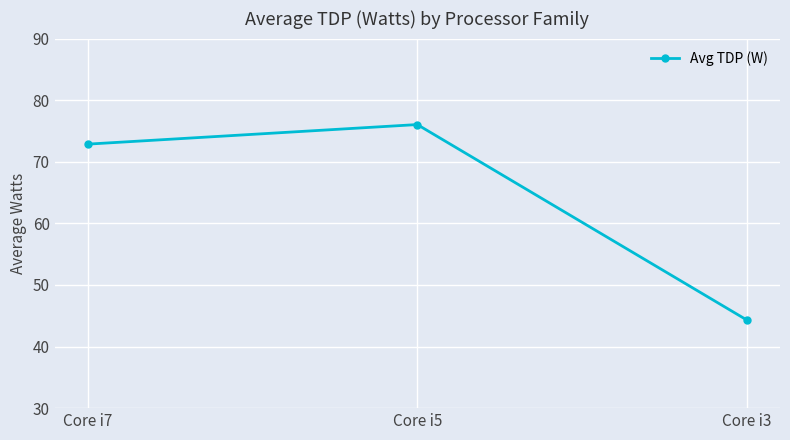

What is the difference between the maximum and second lowest values?

3.2